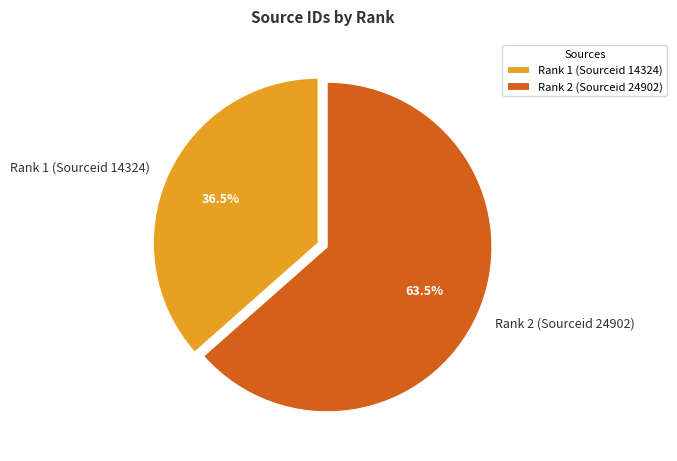

Is there any slice that represents more than half of the pie?

Yes